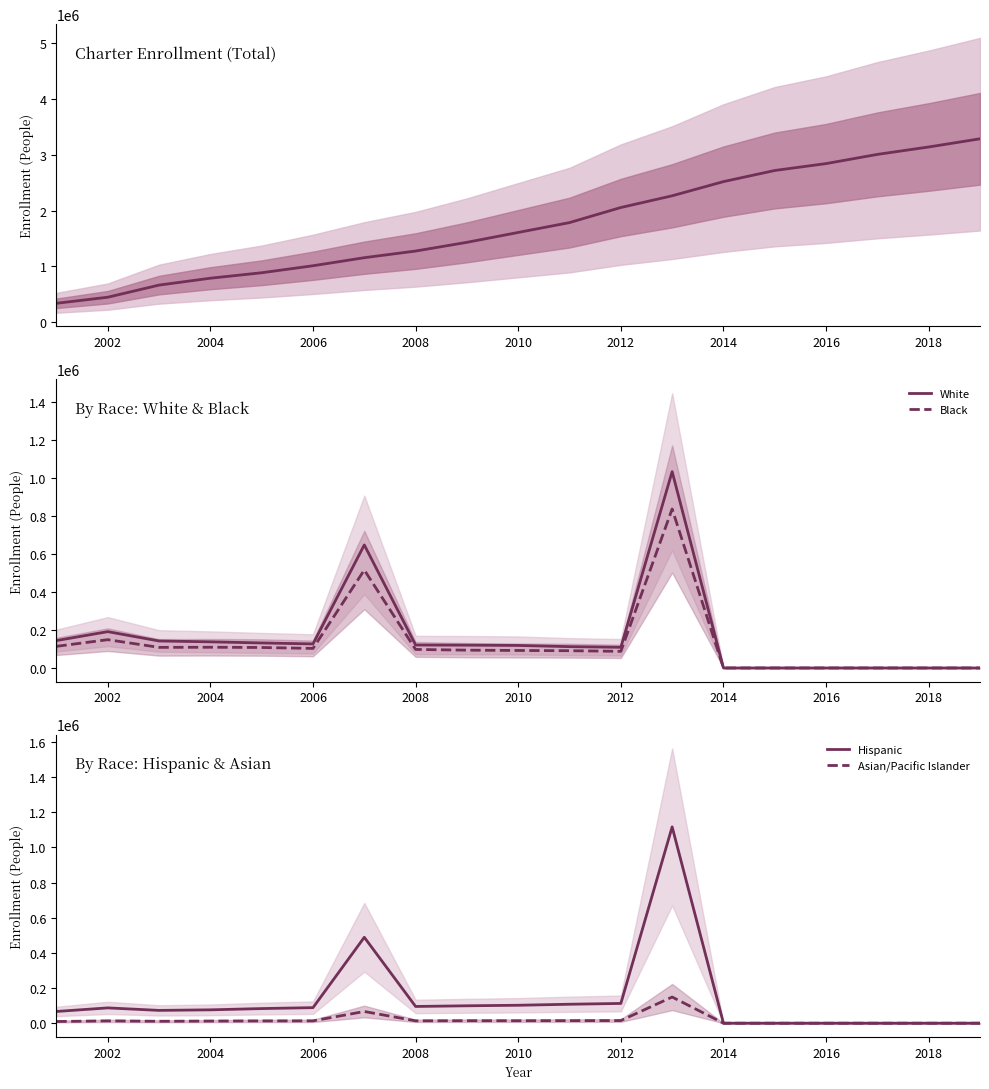

Reading right to left, extract all data points from this chart.

Charter school enrollment: 3290149.0	3143269.0	3010287.0	2845322.0	2721786.0	2522022.0	2267814.0	2057599.0	1787091.0	1610285.0	1433116.0	1276731.0	1157359.0	1012906.0	887327.0	789479.0	666038.0	448343.0	339678.0
White: 0.0	0.0	0.0	0.0	0.0	0.0	1033473.0	108915.2	112334.6	118576.0	120185.4	120812.8	647753.6	126691.7	131706.9	137684.0	142100.7	191243.6	144296.9
Black: 0.0	0.0	0.0	0.0	0.0	0.0	836879.0	87659.4	90894.4	92131.8	93775.7	97622.5	515629.1	102943.5	107878.0	109154.6	108458.2	148936.7	113883.7
Hispanic: 0.0	0.0	0.0	0.0	0.0	0.0	1116280.0	112367.8	107755.4	102023.3	99006.8	95176.0	488450.7	88421.5	83159.5	75962.2	72864.9	87022.8	66726.4
Asian/Pacific Islander: 0.0	0.0	0.0	0.0	0.0	0.0	148793.0	14978.3	14496.1	14046.0	14173.4	13504.8	66542.1	13345.5	12984.8	12164.7	11012.7	13188.5	9624.5